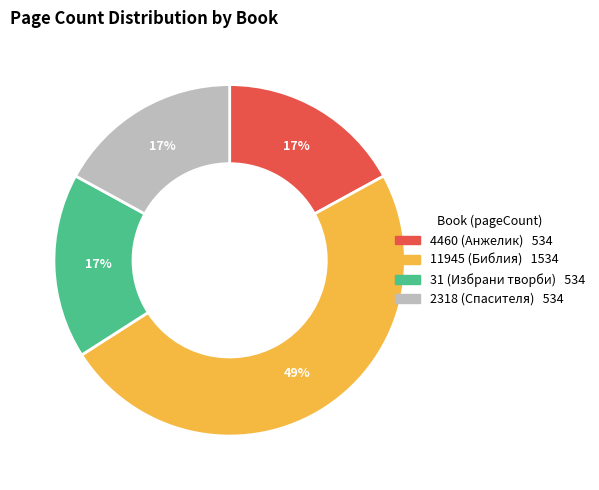

Does 2318 account for over 50% of the chart?

No